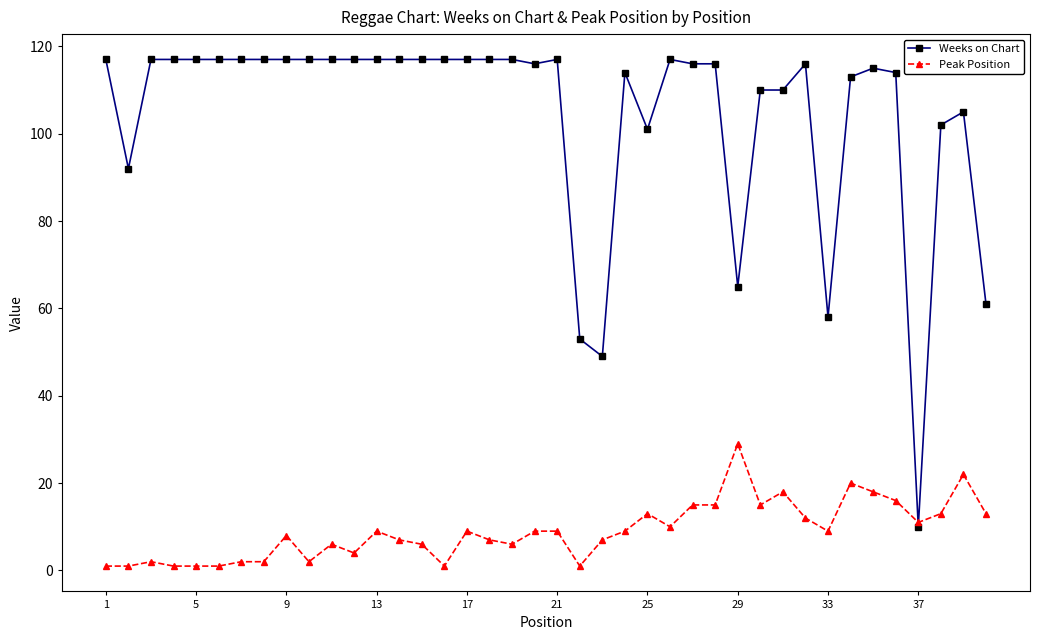

At how many categories does at least one series exceed 26?

39